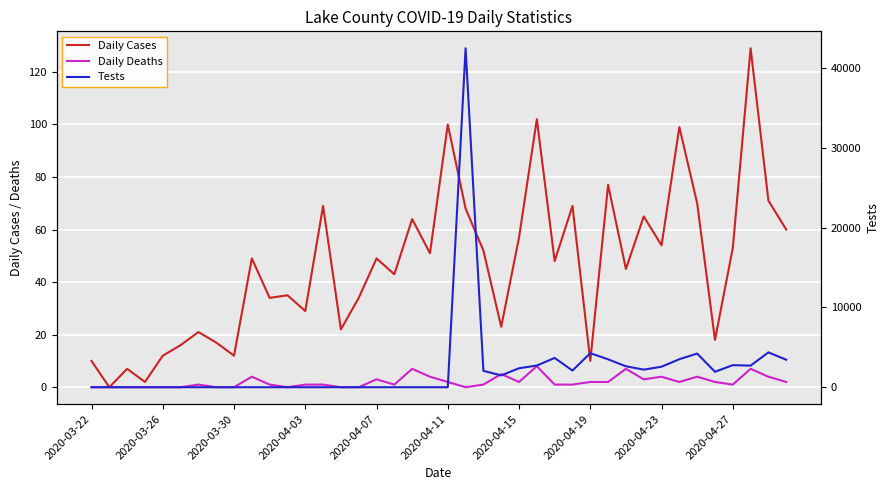

Where is Tests nearest to the value 21244?

38